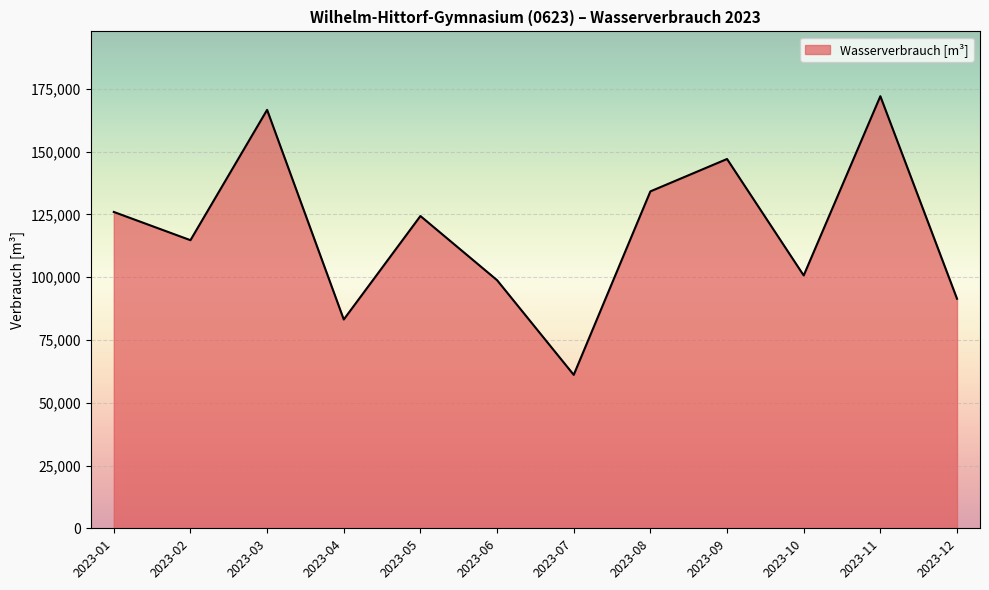

Reading right to left, what are all the values shown in this chart?

2023-12=91440	2023-11=172110	2023-10=100710	2023-09=147100	2023-08=134200	2023-07=61120	2023-06=98830	2023-05=124390	2023-04=83170	2023-03=166670	2023-02=114760	2023-01=126010